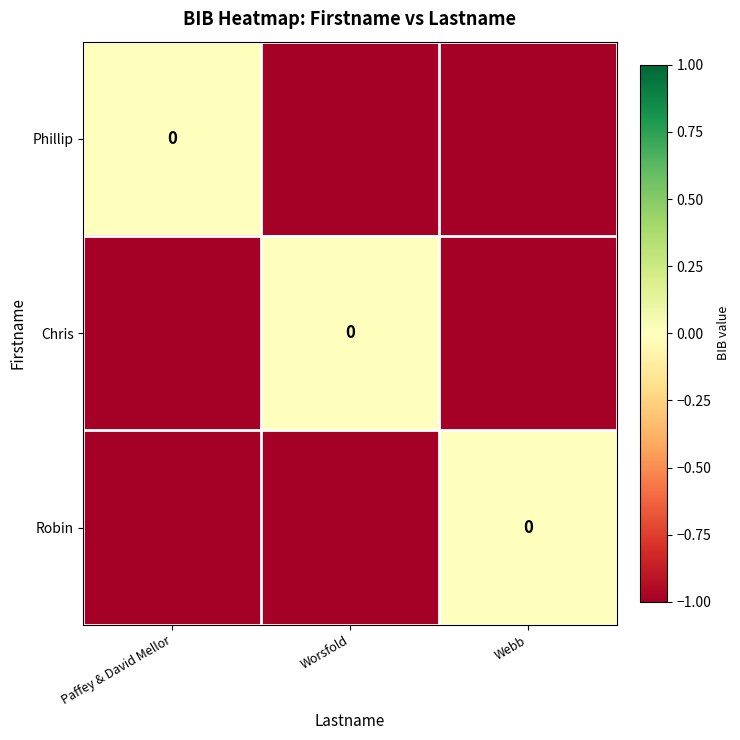

Is the value of Robin at Paffey & David Mellor greater than the value of Chris at Paffey & David Mellor?

No